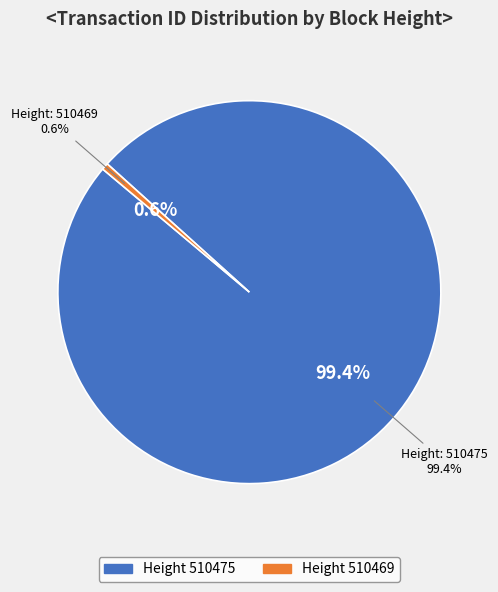

How many segments does this pie chart have?

2